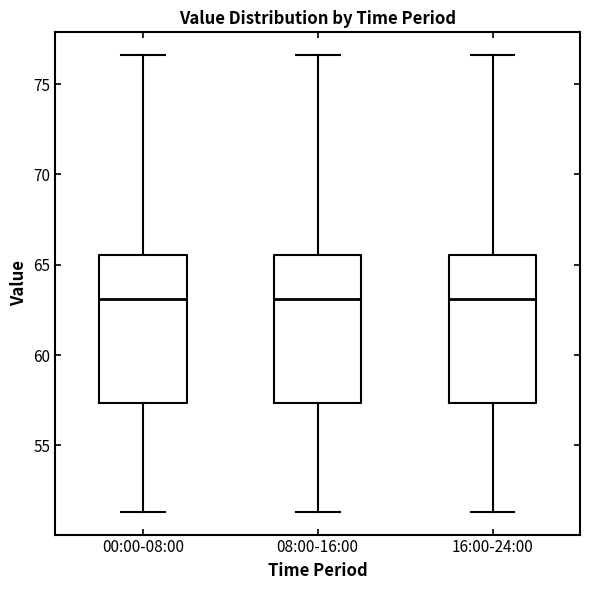

Reading left to right, read every box against the y-axis: the position of its median line, the range the box covers, and the ends of its whiskers. The values are not printed on the chart, so give them approximately, as read against the axis.

00:00-08:00: median 63.0, box 57.5 to 65.5, whiskers 51.5 to 76.5
08:00-16:00: median 63.0, box 57.5 to 65.5, whiskers 51.5 to 76.5
16:00-24:00: median 63.0, box 57.5 to 65.5, whiskers 51.5 to 76.5